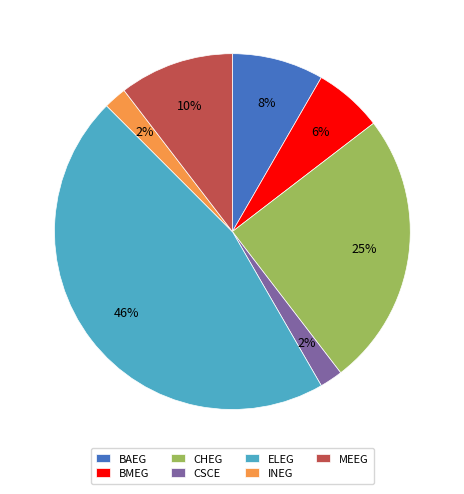

True or false: CHEG accounts for 19% of the total.

False